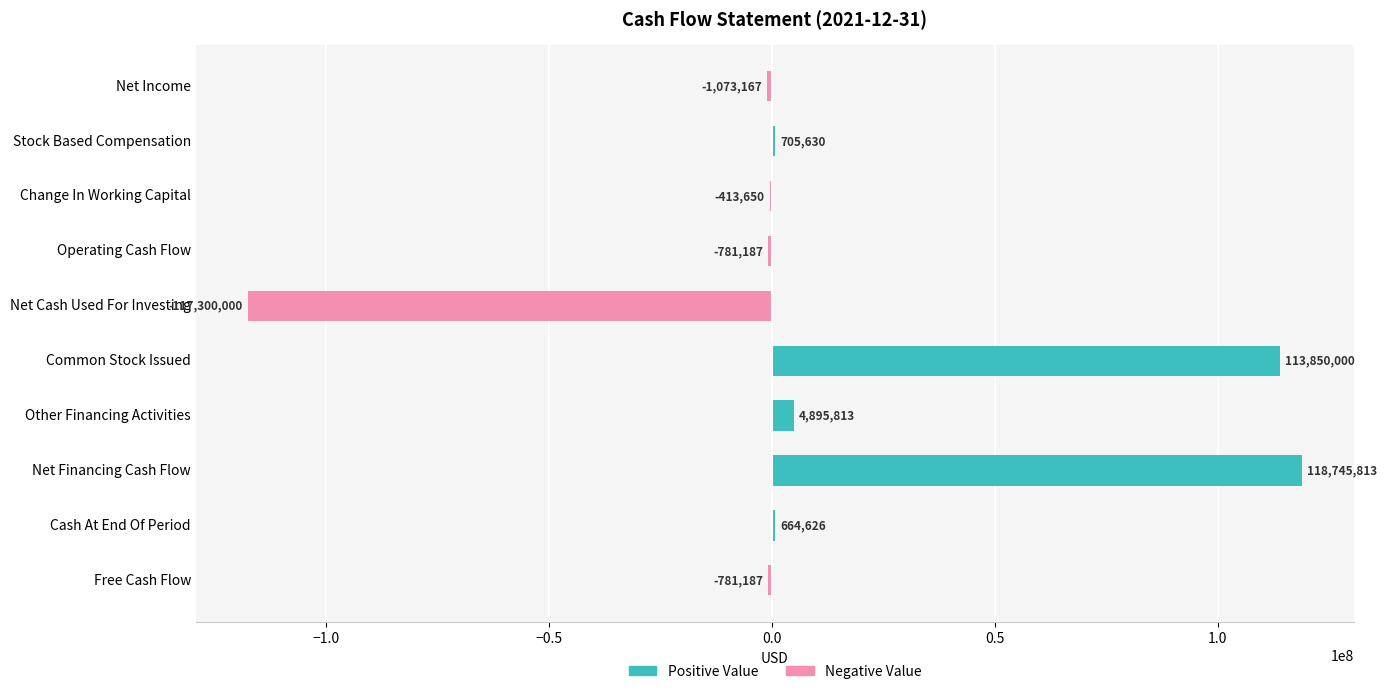

How many series are shown in this chart?

2